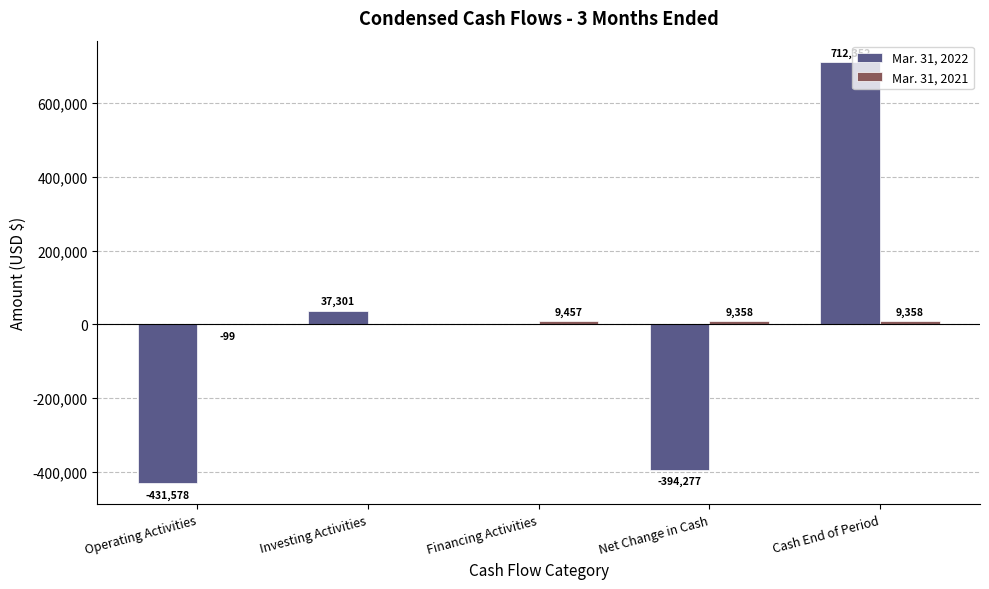

What is the greatest value displayed?

712352